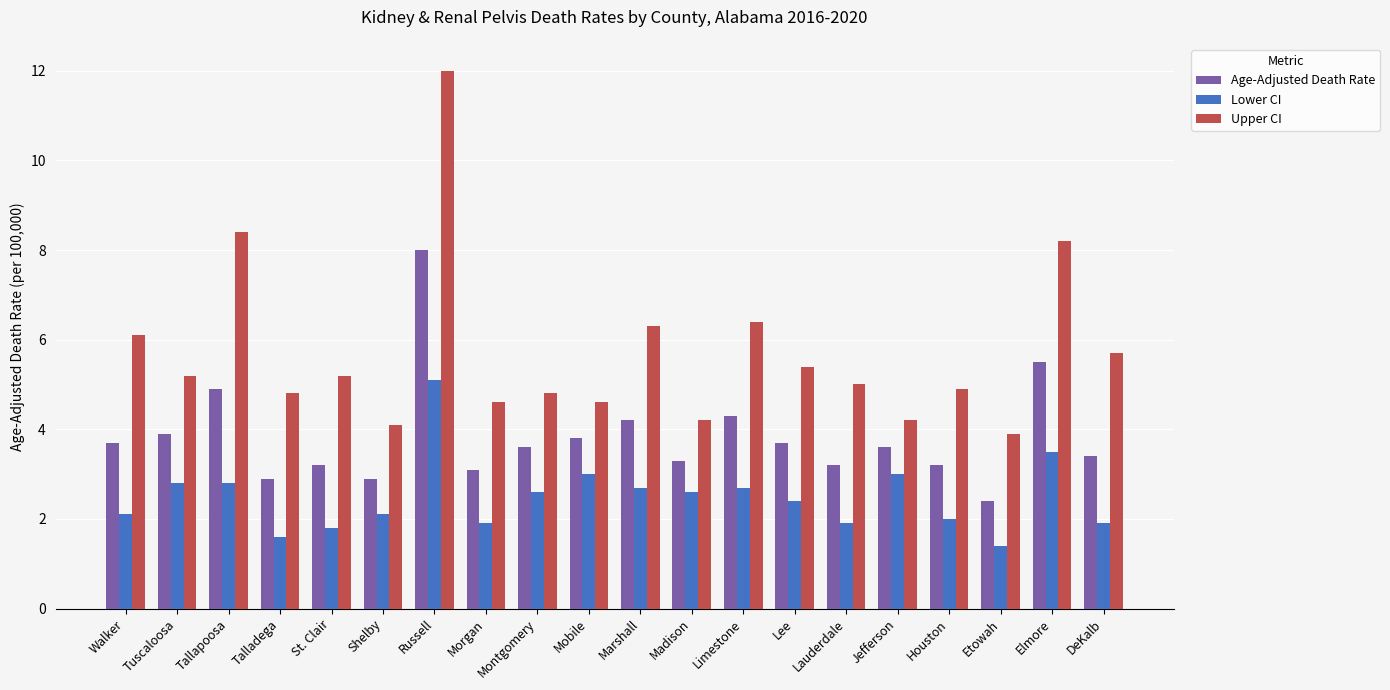

What is the difference between the second highest and second lowest values in the Lower CI series?

1.9